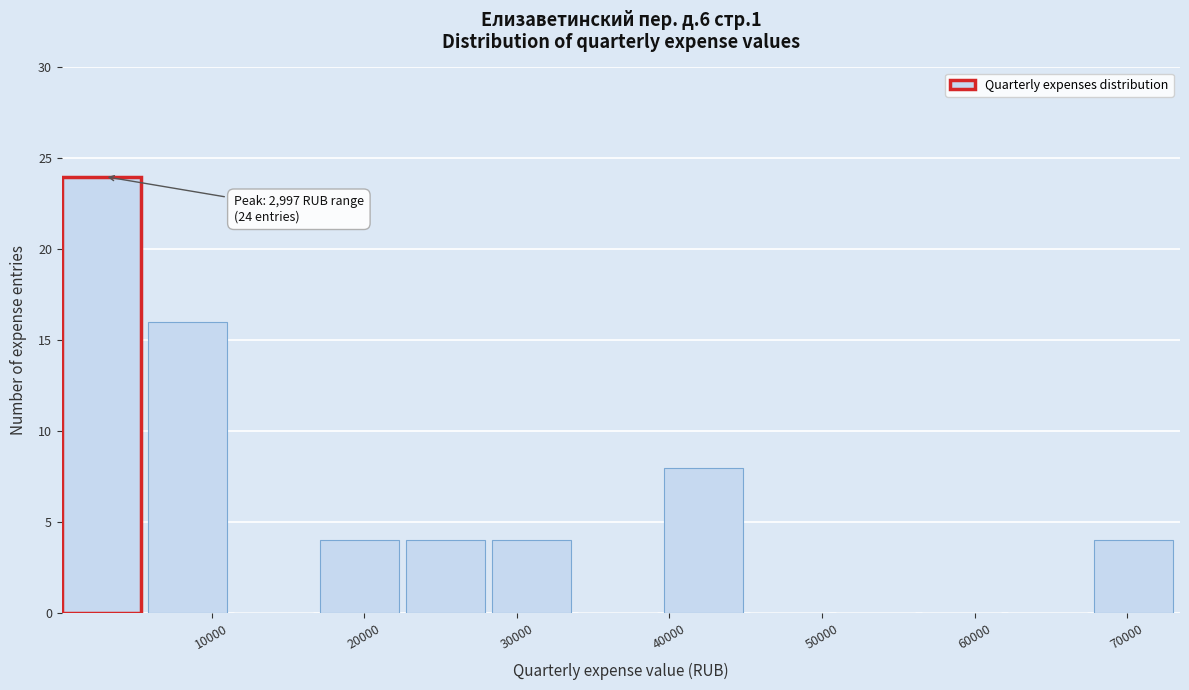

Which range on the x-axis has the tallest bar?

0 to 6000